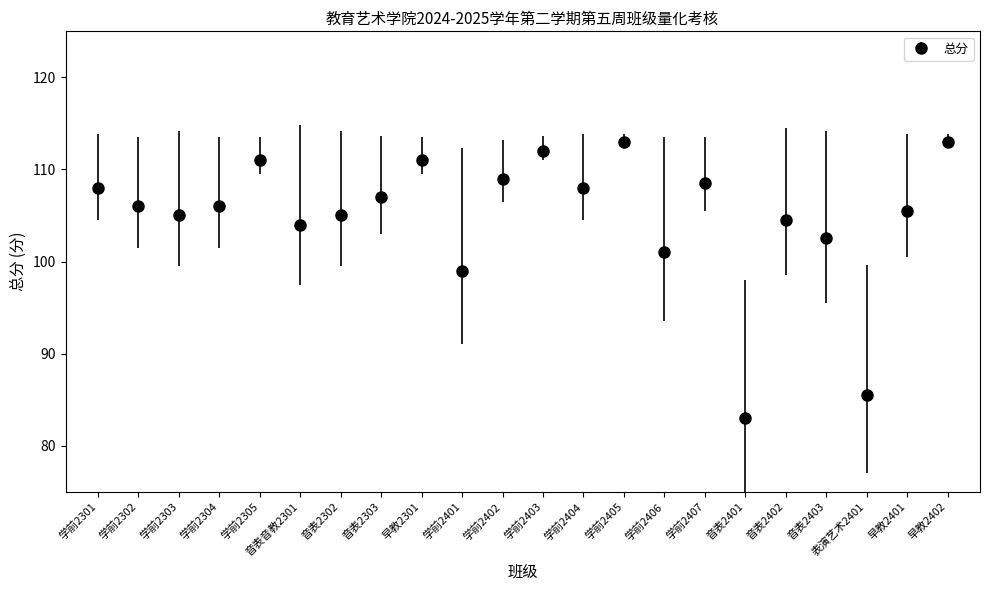

At which label is the value closest to 98?

学前2401